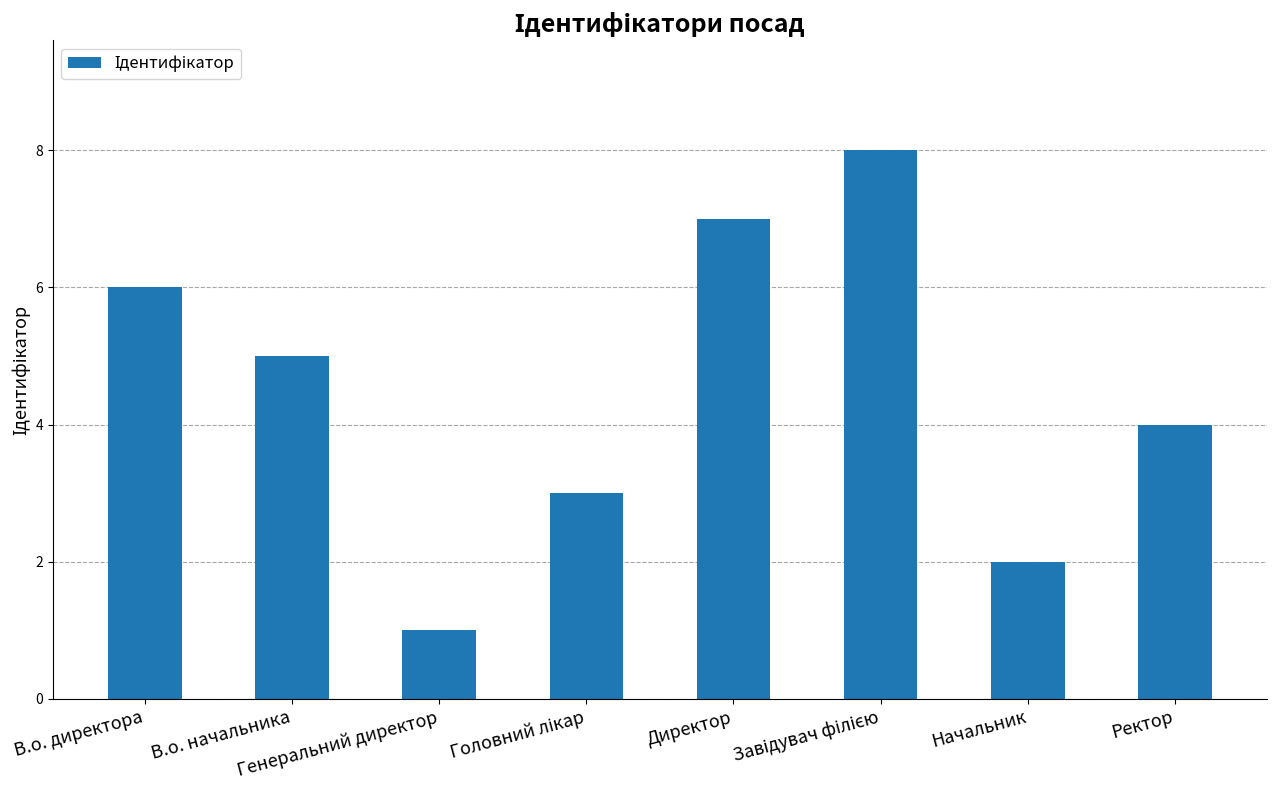

Which label corresponds to the smallest value in the chart?

Генеральний директор